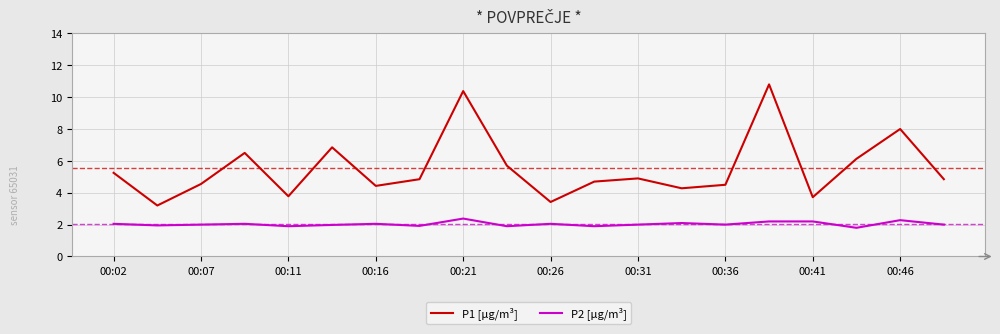

List the series in order of their peak value, lowest first.

P2 [μg/m³], P1 [μg/m³]